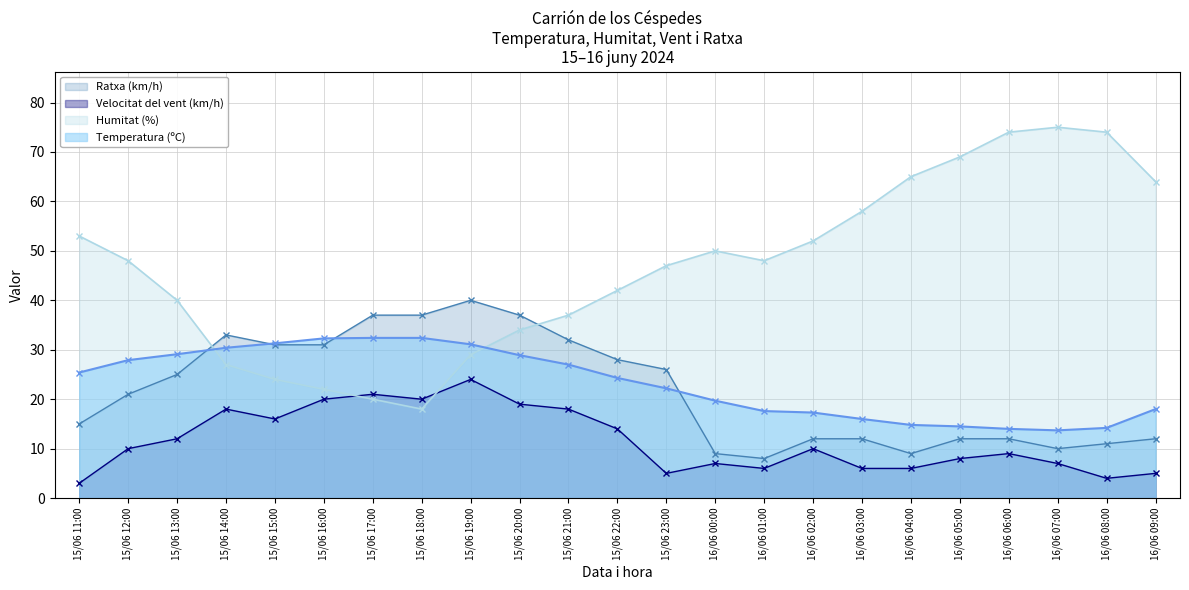

True or false: Velocitat del vent (km/h) and Humitat (%) cross at least once.

True